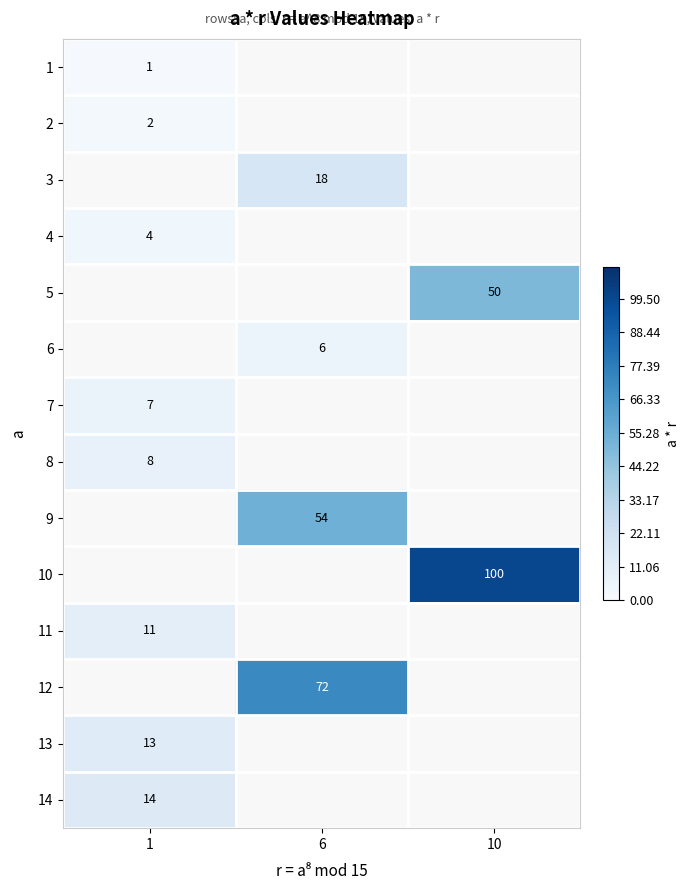

What is the minimum value shown in the chart?

1.0